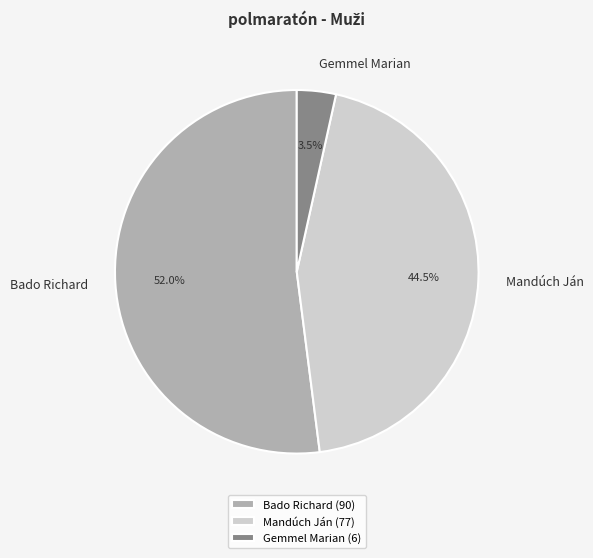

To the nearest percent, what is the average slice percentage?

33%